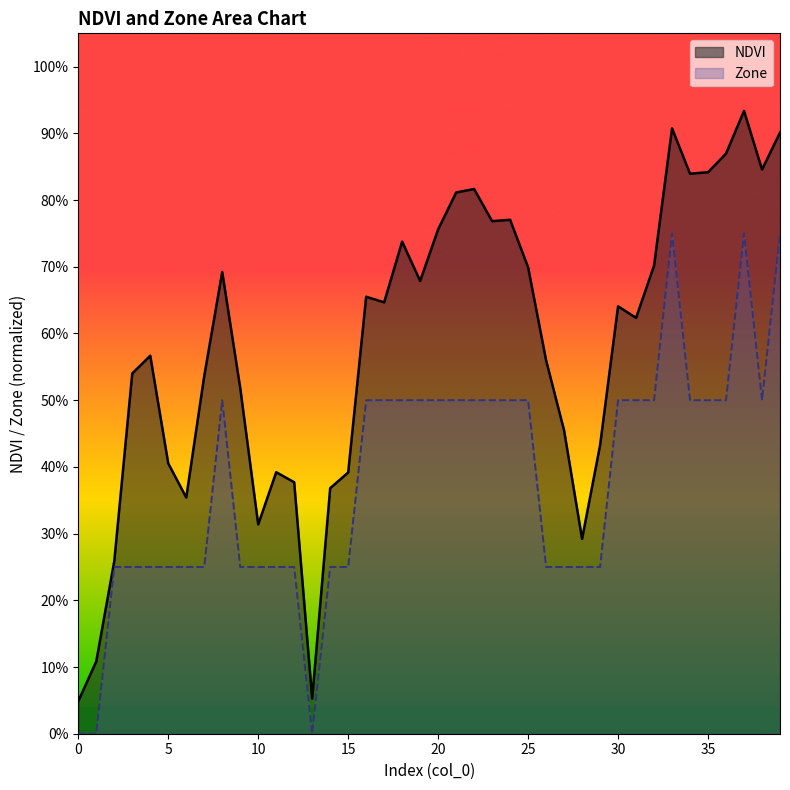

Reading left to right, transcribe all the data shown in this chart.

NDVI: 0=0.0	1=0.1	2=0.3	3=0.5	4=0.6	5=0.4	6=0.4	7=0.5	8=0.7	9=0.5	10=0.3	11=0.4	12=0.4	13=0.1	14=0.4	15=0.4	16=0.7	17=0.6	18=0.7	19=0.7	20=0.8	21=0.8	22=0.8	23=0.8	24=0.8	25=0.7	26=0.6	27=0.5	28=0.3	29=0.4	30=0.6	31=0.6	32=0.7	33=0.9	34=0.8	35=0.8	36=0.9	37=0.9	38=0.8	39=0.9
Zone: 0=0.0	1=0.0	2=0.2	3=0.2	4=0.2	5=0.2	6=0.2	7=0.2	8=0.5	9=0.2	10=0.2	11=0.2	12=0.2	13=0.0	14=0.2	15=0.2	16=0.5	17=0.5	18=0.5	19=0.5	20=0.5	21=0.5	22=0.5	23=0.5	24=0.5	25=0.5	26=0.2	27=0.2	28=0.2	29=0.2	30=0.5	31=0.5	32=0.5	33=0.8	34=0.5	35=0.5	36=0.5	37=0.8	38=0.5	39=0.8